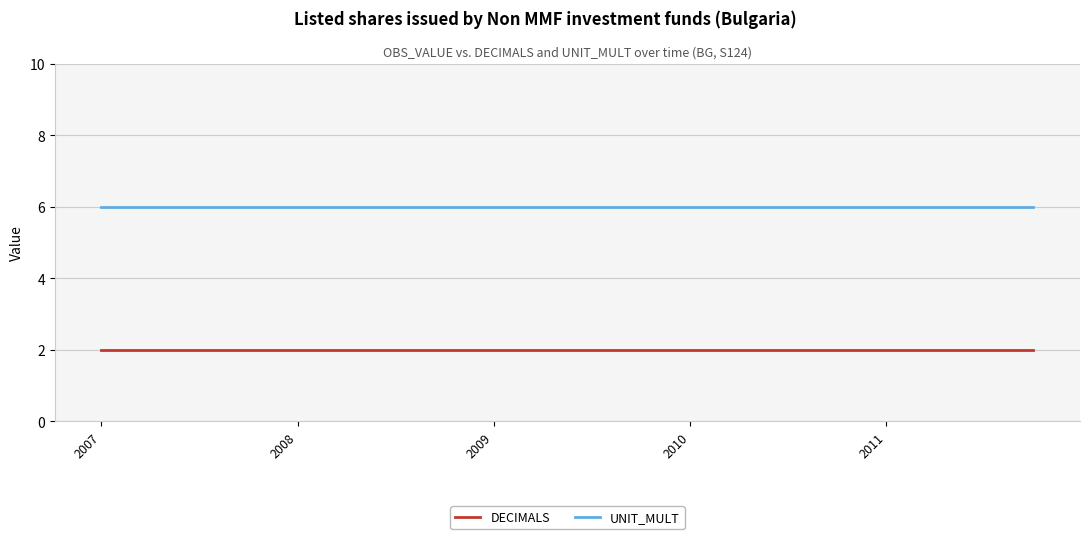

List the series in order of their overall mean, lowest first.

DECIMALS, UNIT_MULT